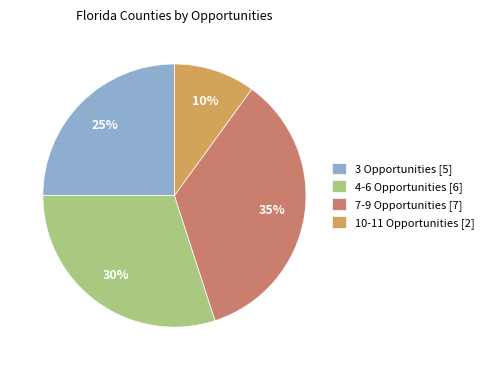

To the nearest percent, what portion does 7-9 Opportunities [7] represent?

35%